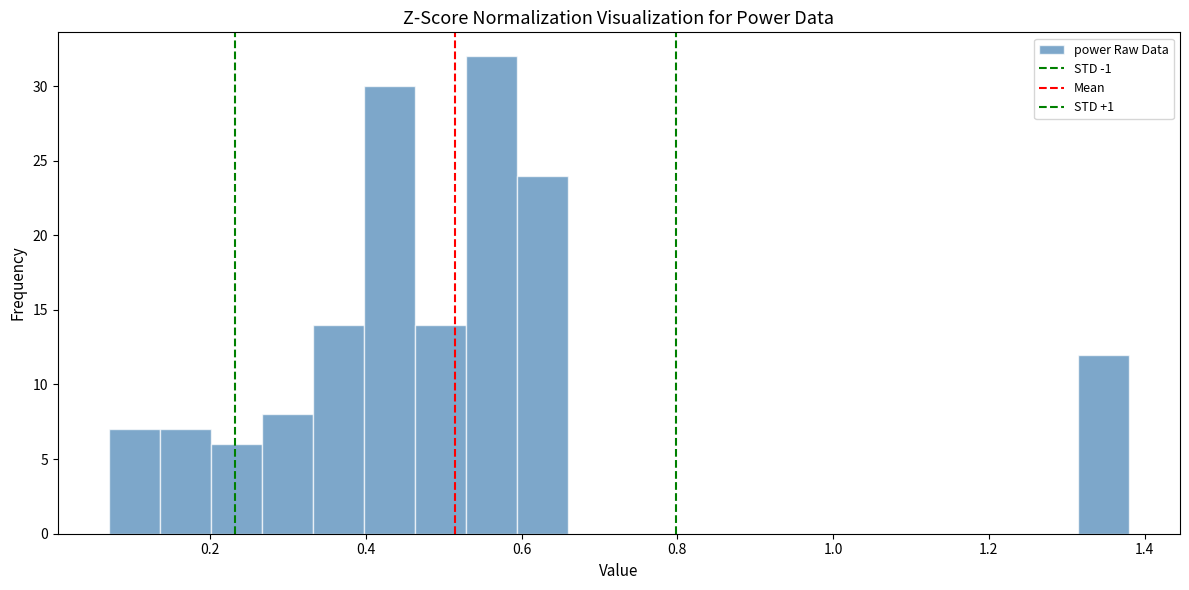

Read against the x-axis, roughly where is the centre of the tallest bar?

0.56